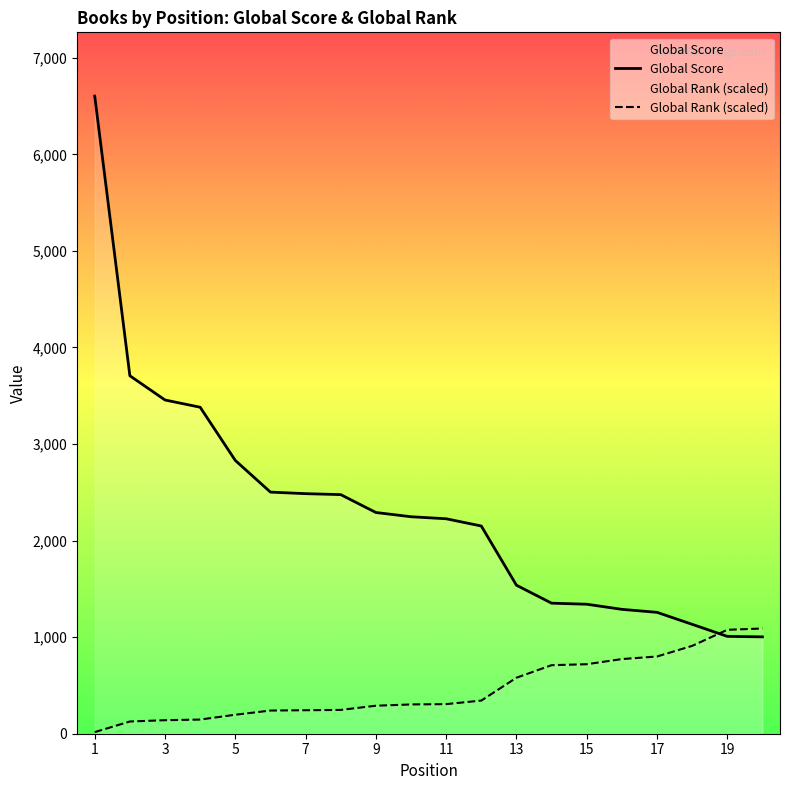

What is the sum of all Global Rank values?

9255.7